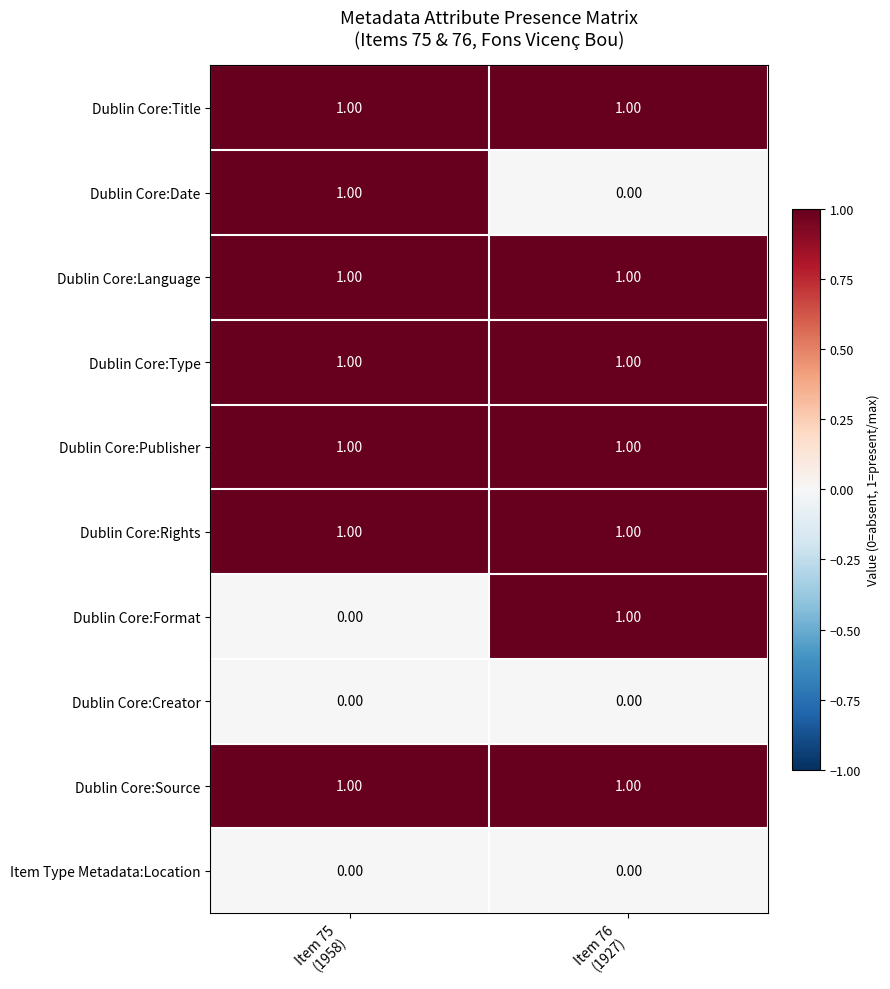

Count the number of categories in the chart.

2